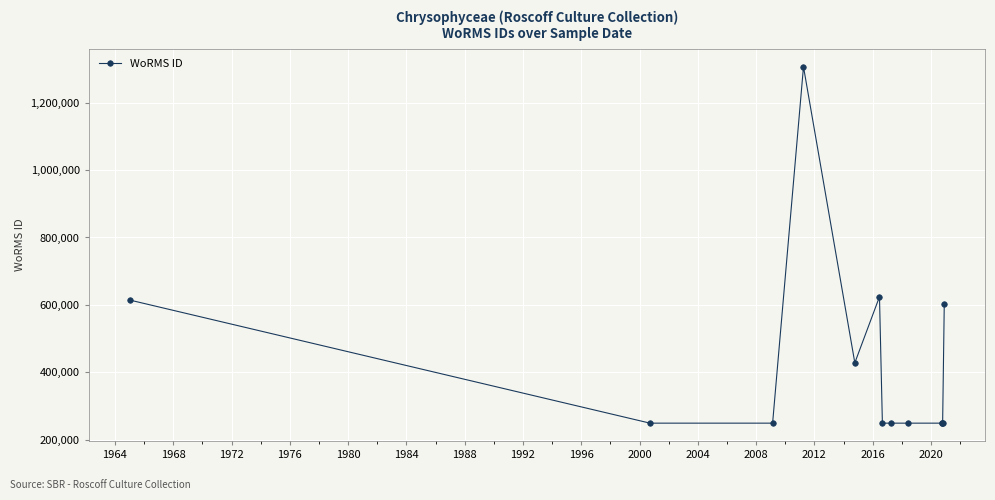

Reading right to left, list all the values displayed in this chart.

603251	249725	249725	249725	249725	249725	249725	624263	428524	1306051	249725	249725	614694